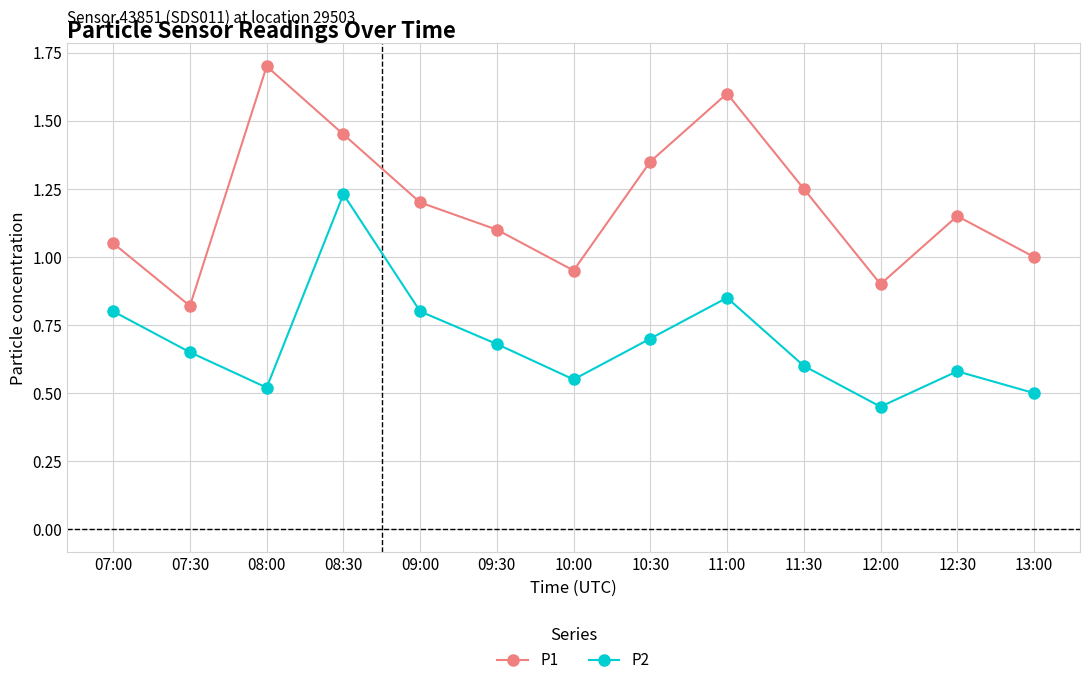

What is the label of the 6th point from the left?

09:30